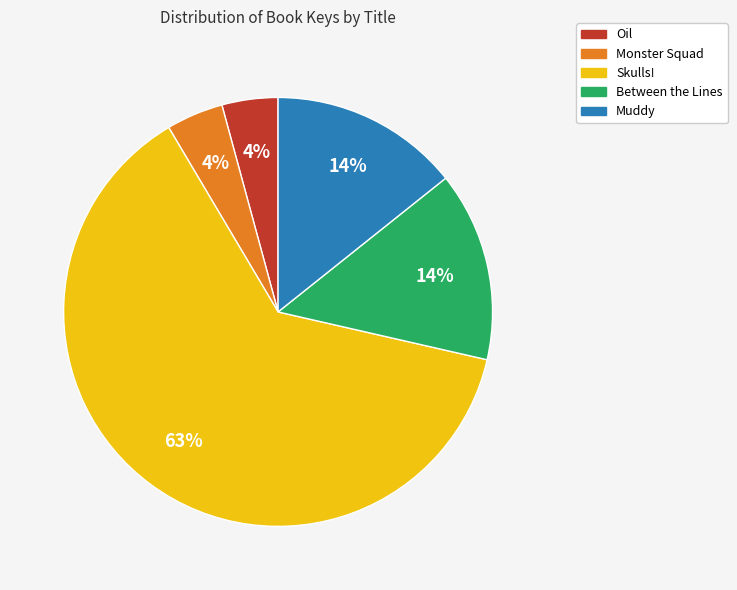

Combined, do Skulls! and Muddy account for over 50%?

Yes